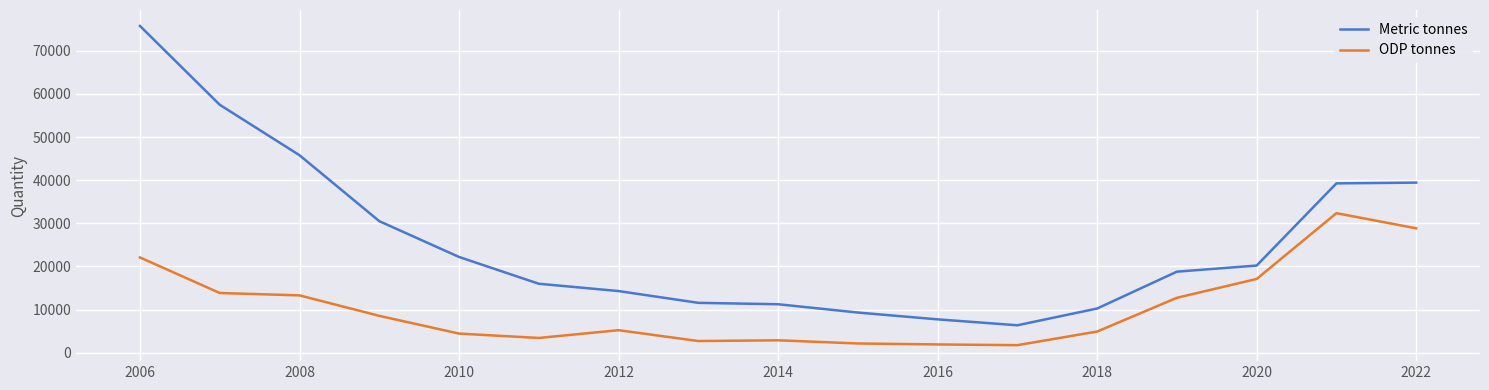

How many lines are shown in the chart?

2